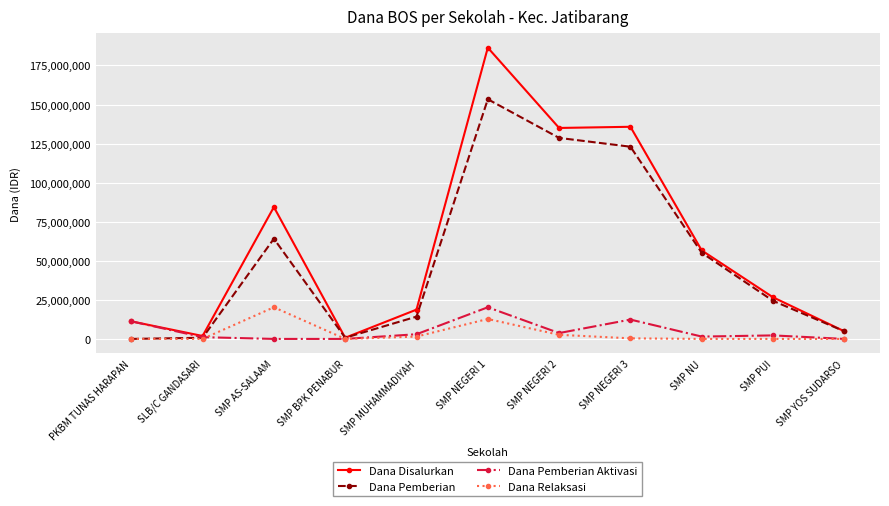

How many data points does each series have?

11